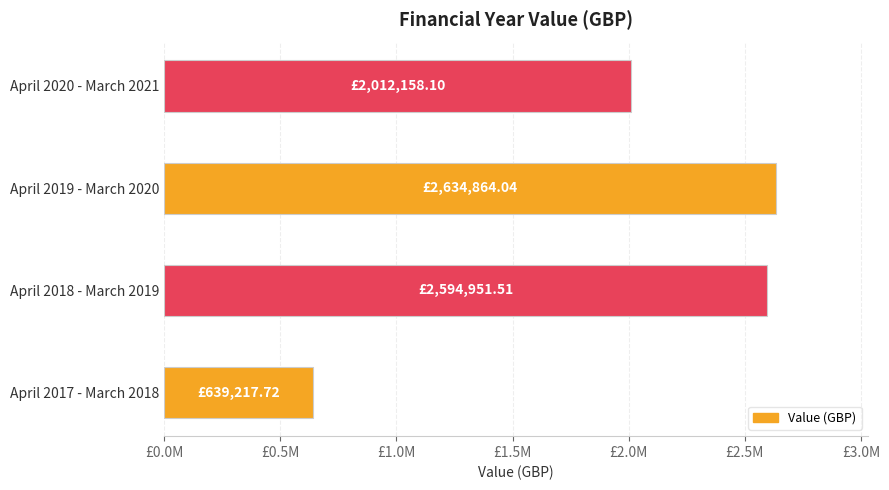

Are the bars horizontal?

Yes